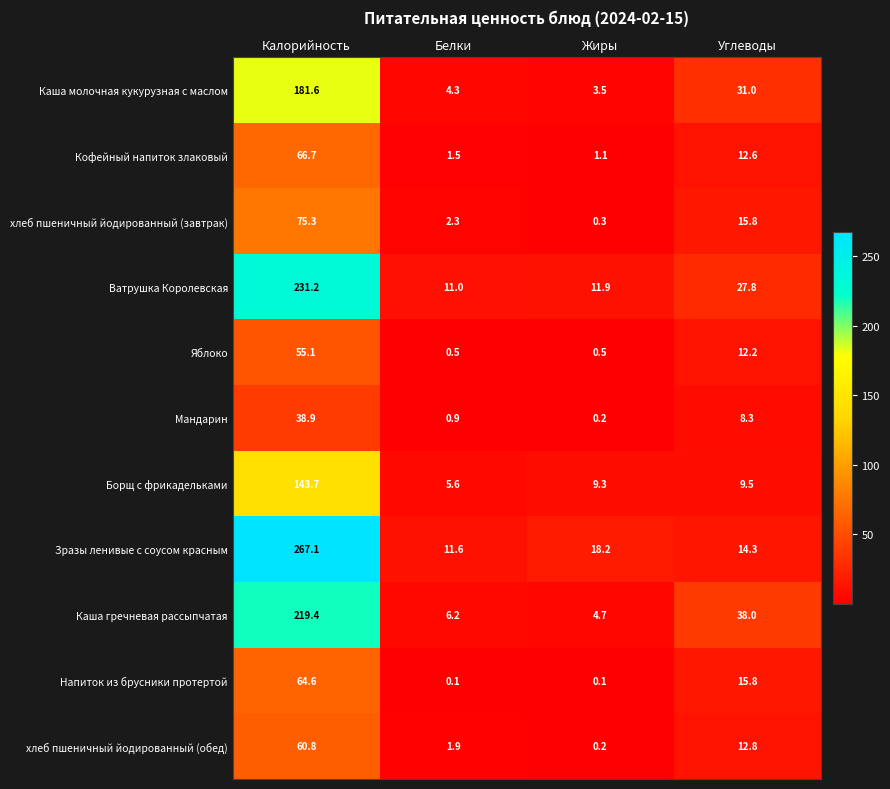

How many data points does each series have?

4